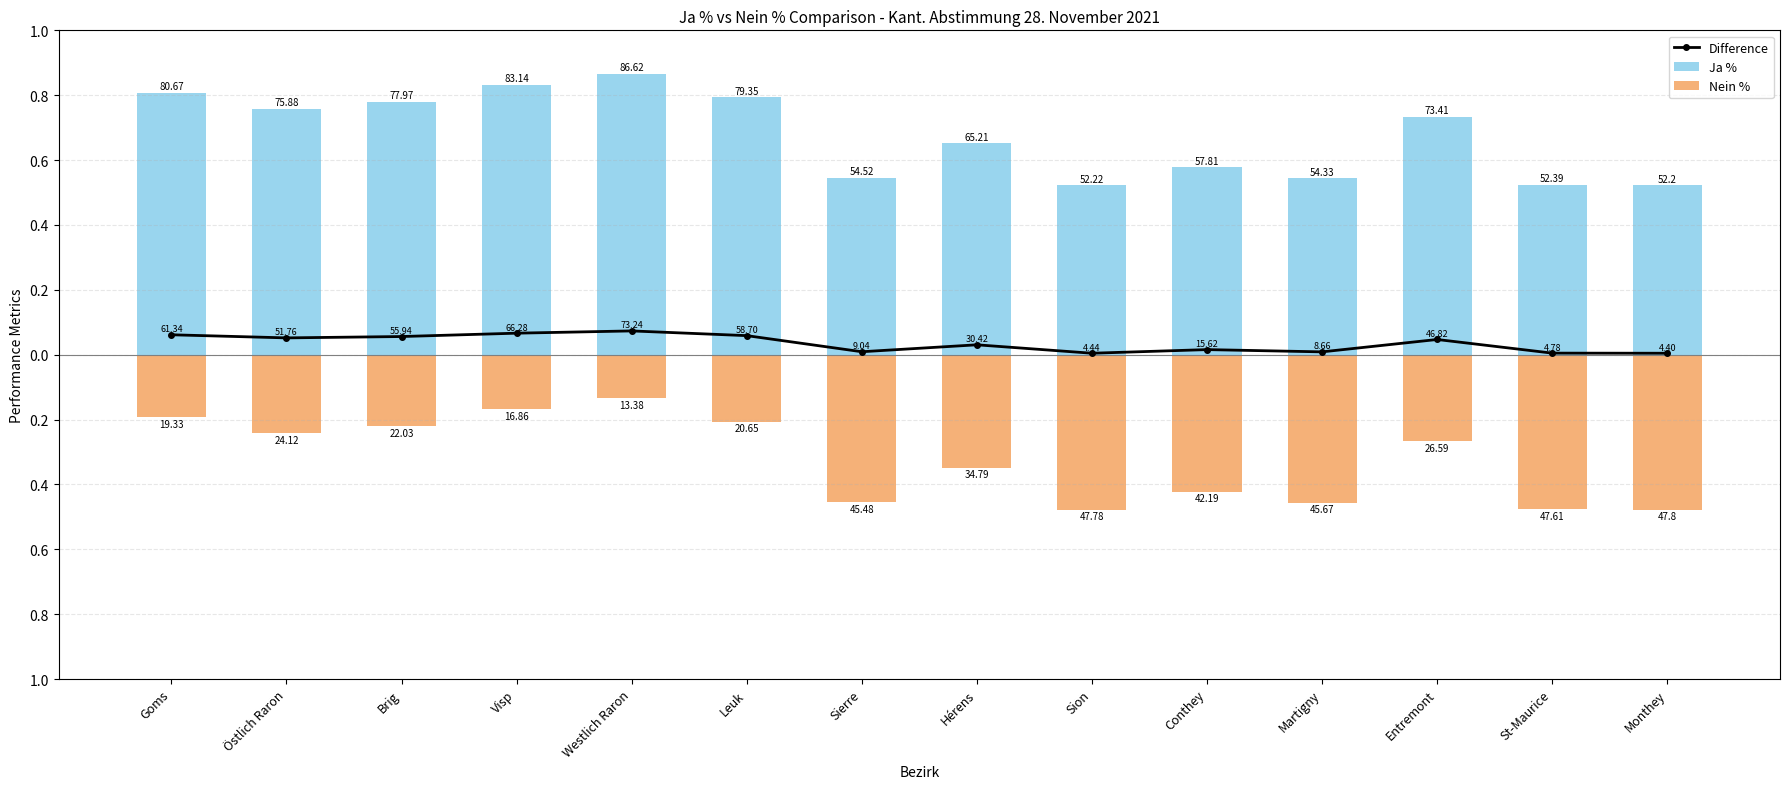

At which label is Difference closest to 3?

Hérens